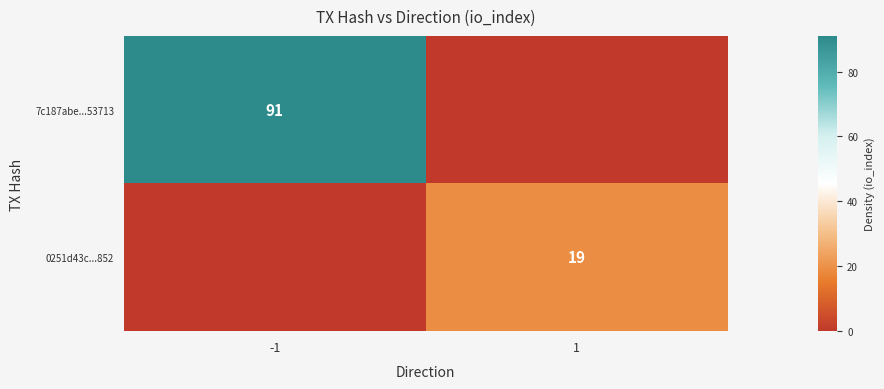

Is the value of 0251d43c...852 at 1 greater than the value of 7c187abe...53713 at -1?

No